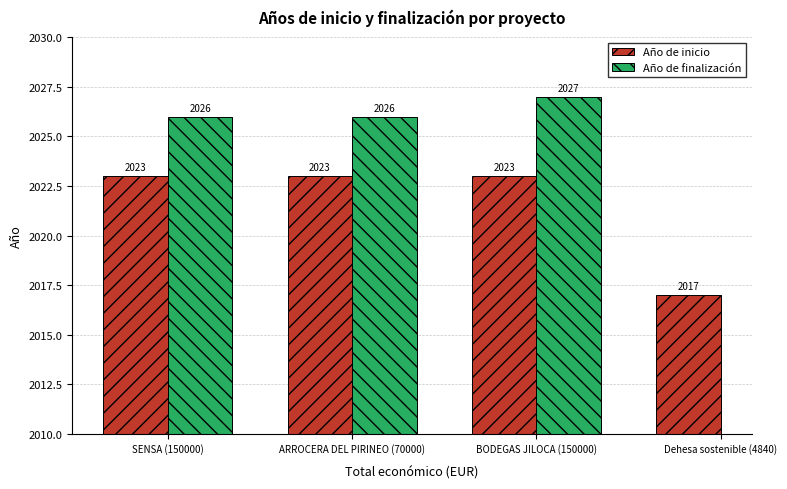

Read the Año de inicio value at SENSA (150000).

2023